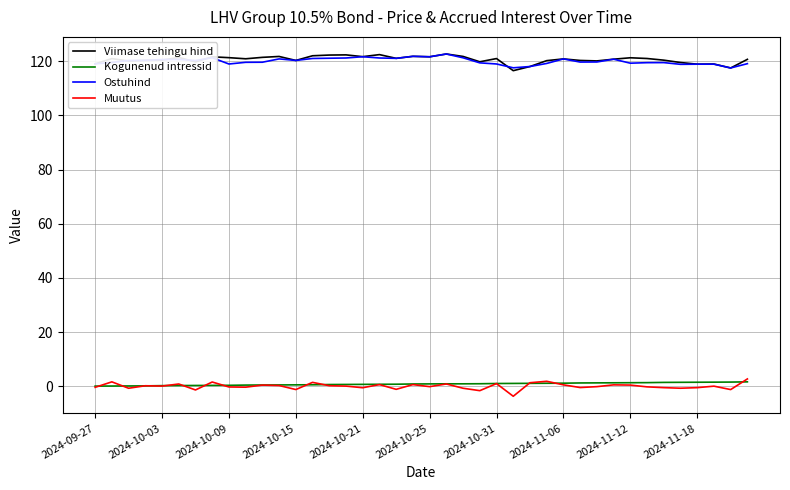

True or false: Muutus and Ostuhind cross at least once.

False